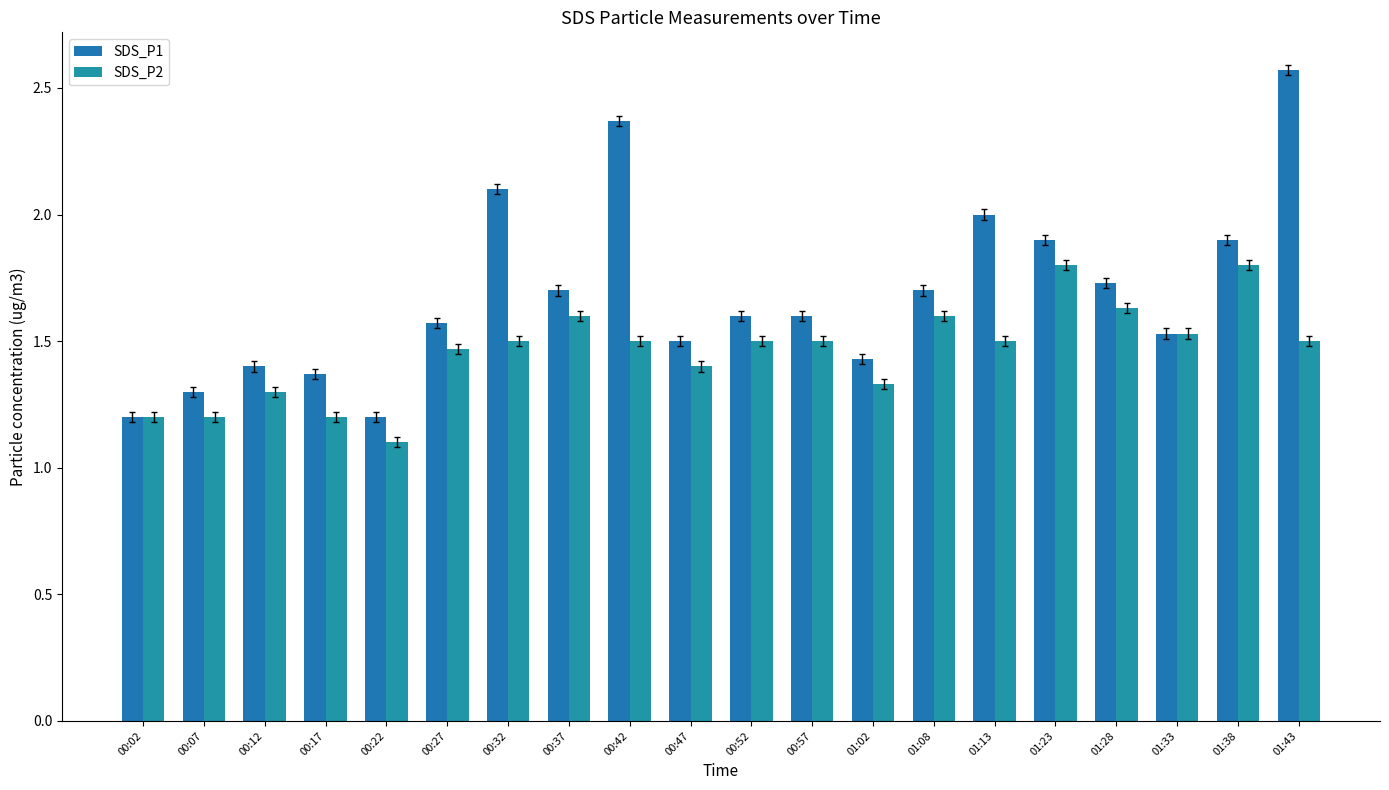

Is the value of SDS_P1 at 00:02 greater than the value of SDS_P2 at 00:37?

No